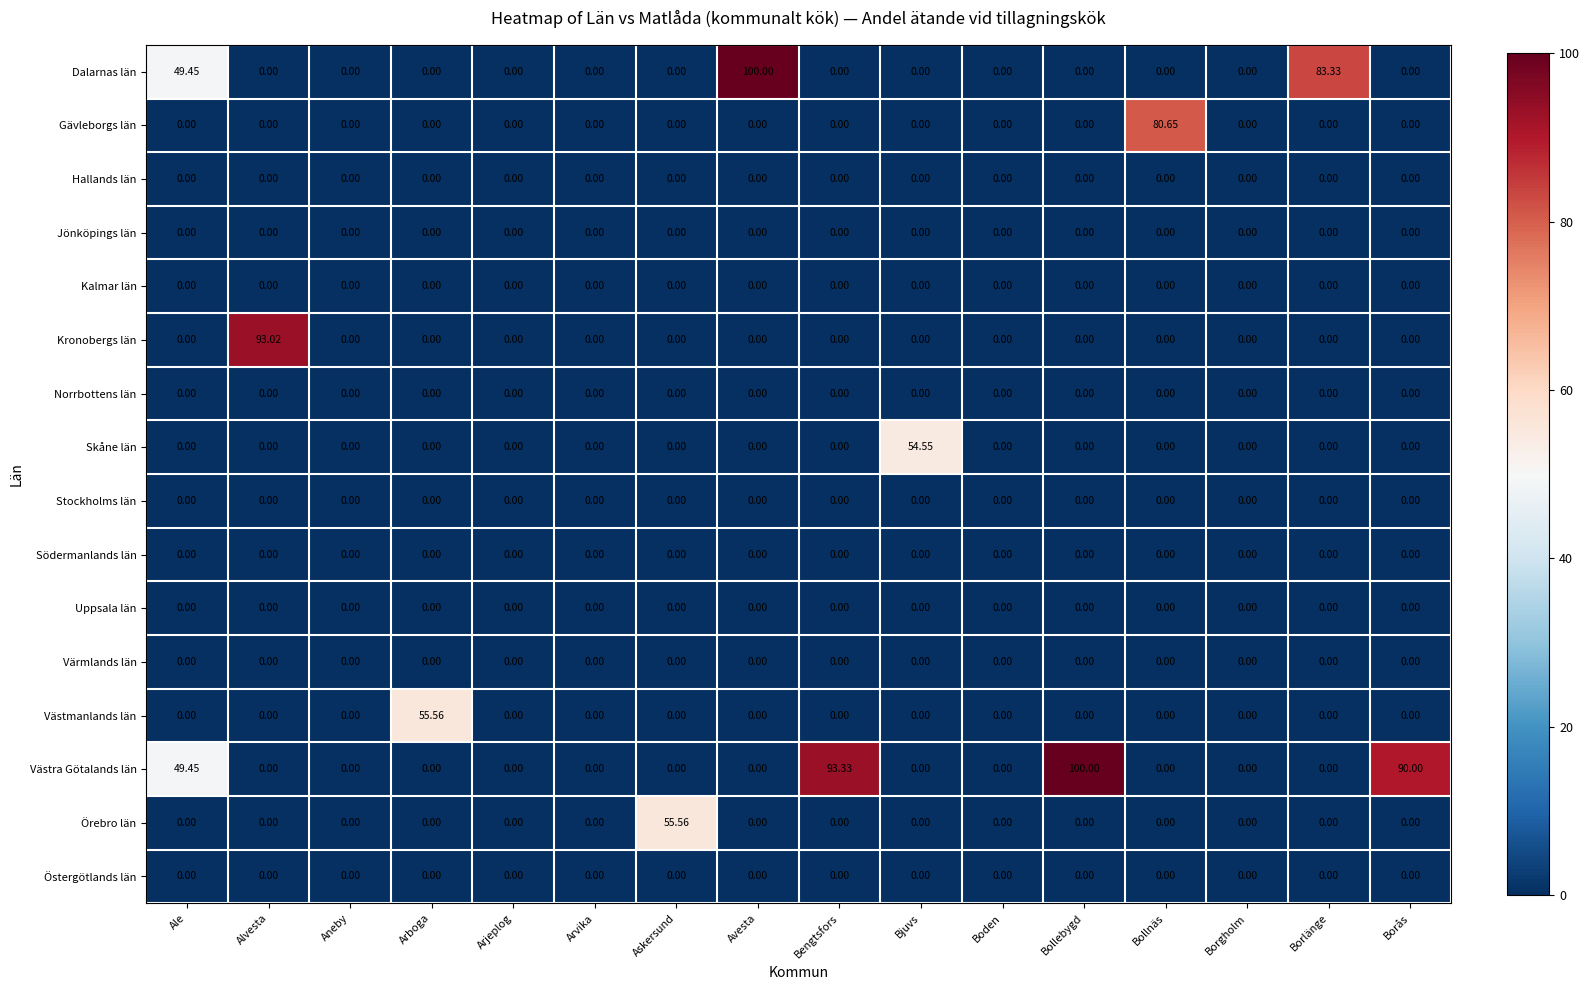

Which series has the largest total across all categories?

Västra Götalands län